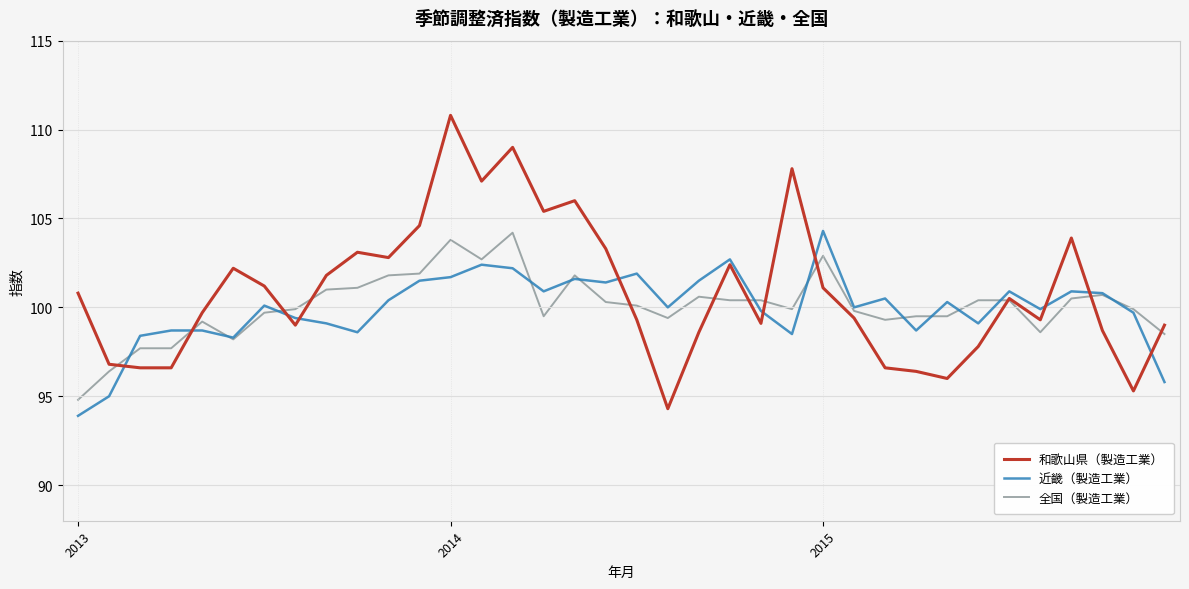

Which series has the widest spread of values?

和歌山県（製造工業）